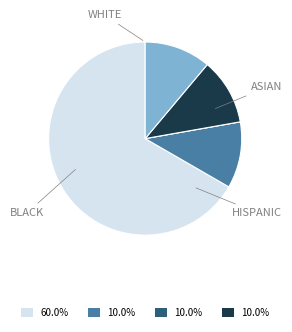

Is there any slice that represents more than half of the pie?

Yes